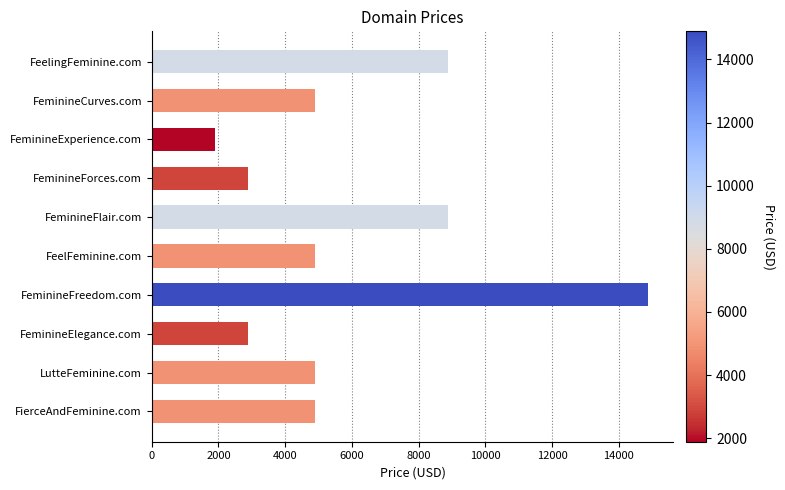

What is the maximum value shown in the chart?

14888